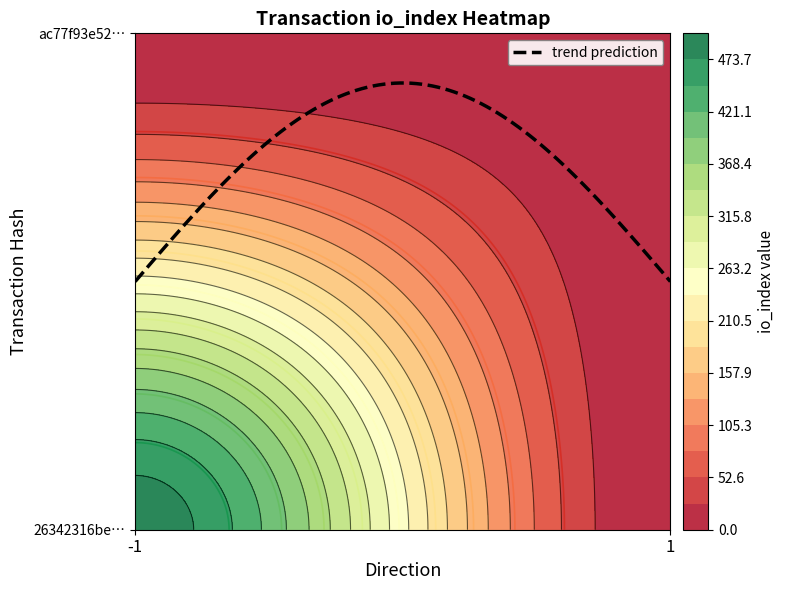

The value of ac77f93e5253ac3222451be9b9b69151862376d at io_index is 2. True or false?

True